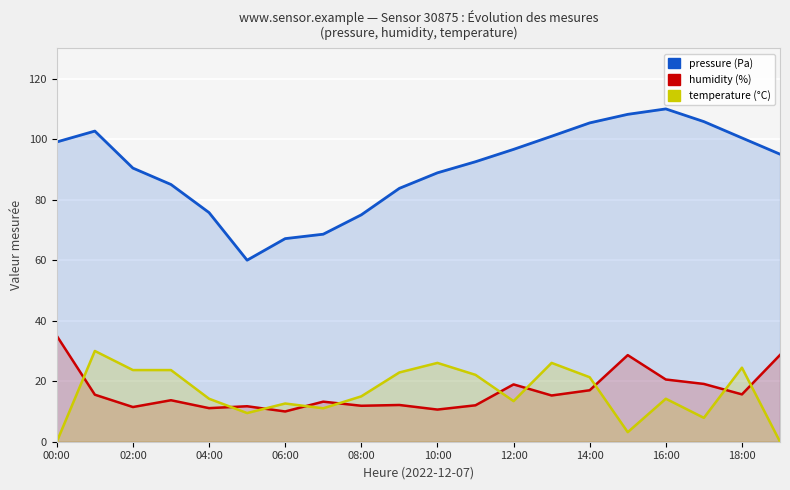

How many positive values does the temperature (°C) series have?

18